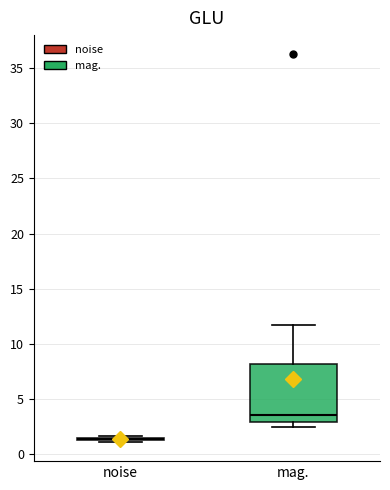

Where does the median line of the box for mag. sit on the y-axis? The values are not printed on the chart, so give them approximately, as read against the axis.

3.5